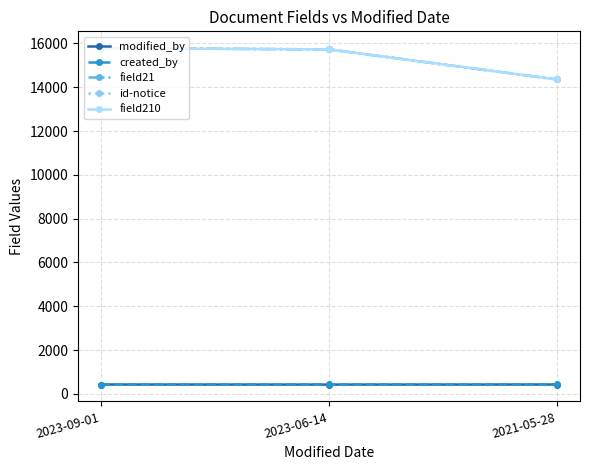

What are all the series names shown in the legend?

modified_by, created_by, field21, id-notice, field210